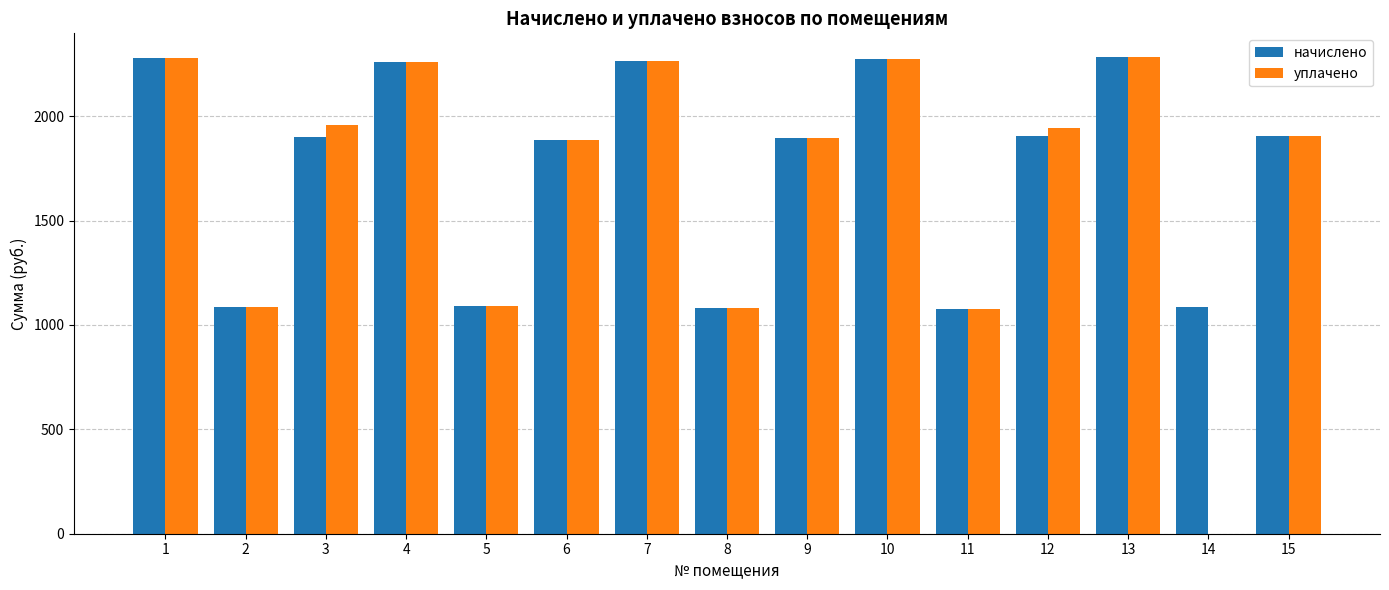

Read the уплачено value at 11.

1076.6